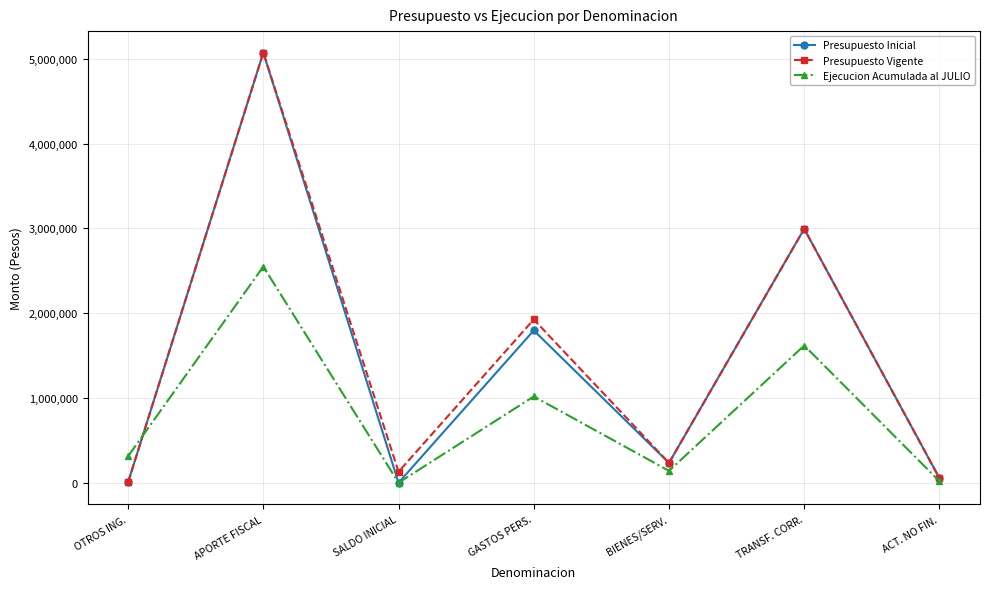

At which category is the sum across all series the highest?

APORTE FISCAL